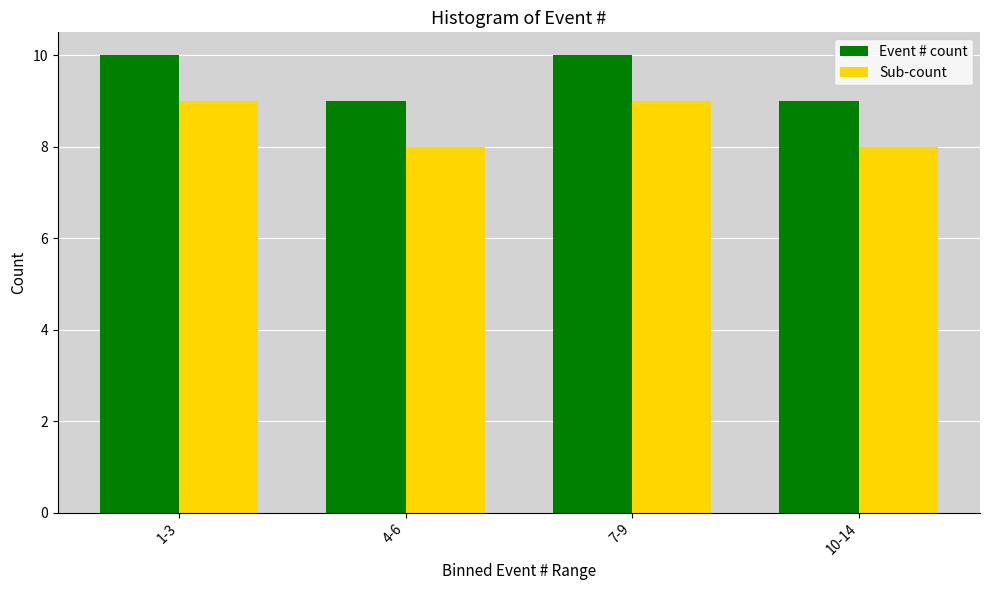

Reading left to right, what are all the values shown in this chart?

Event # count: 1-3=10	4-6=9	7-9=10	10-14=9
Sub-count: 1-3=9	4-6=8	7-9=9	10-14=8